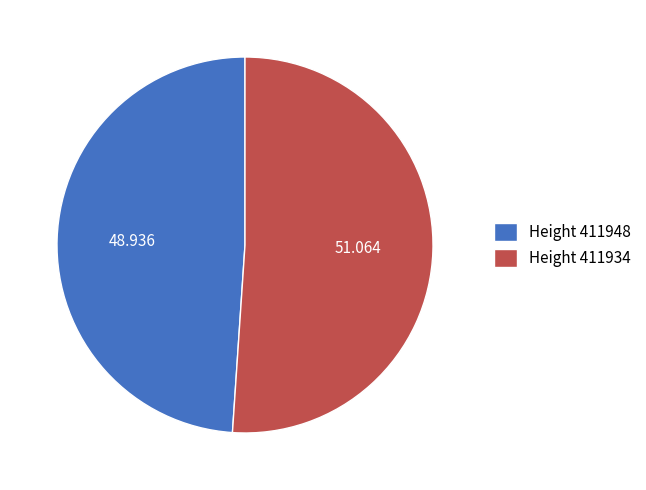

Does any single category account for the majority?

Yes